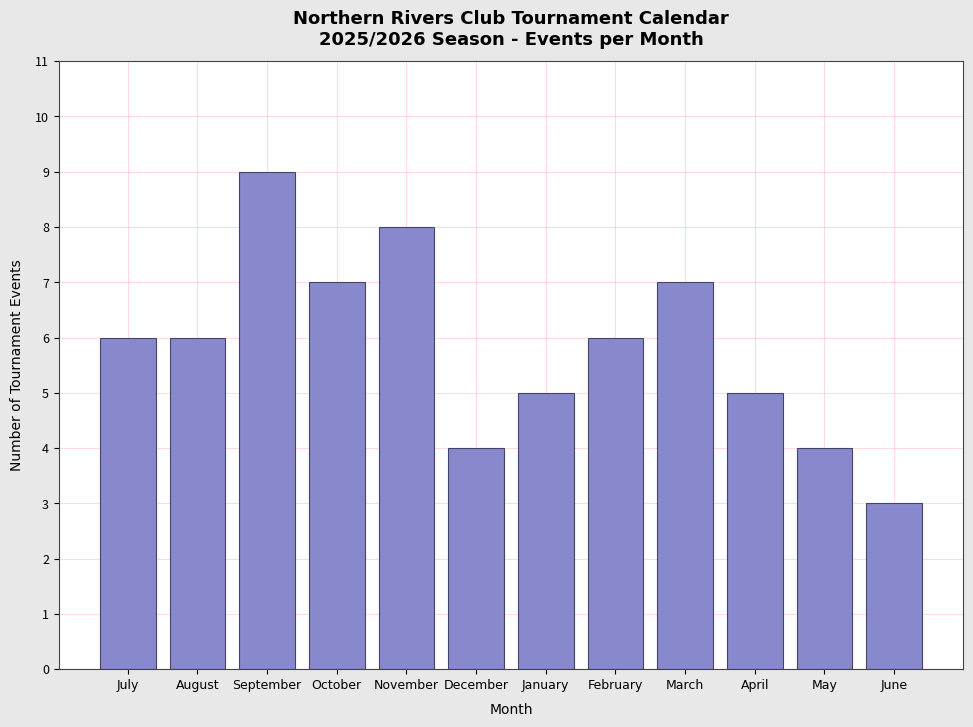

Reading left to right, what are all the values shown in this chart?

6	6	9	7	8	4	5	6	7	5	4	3